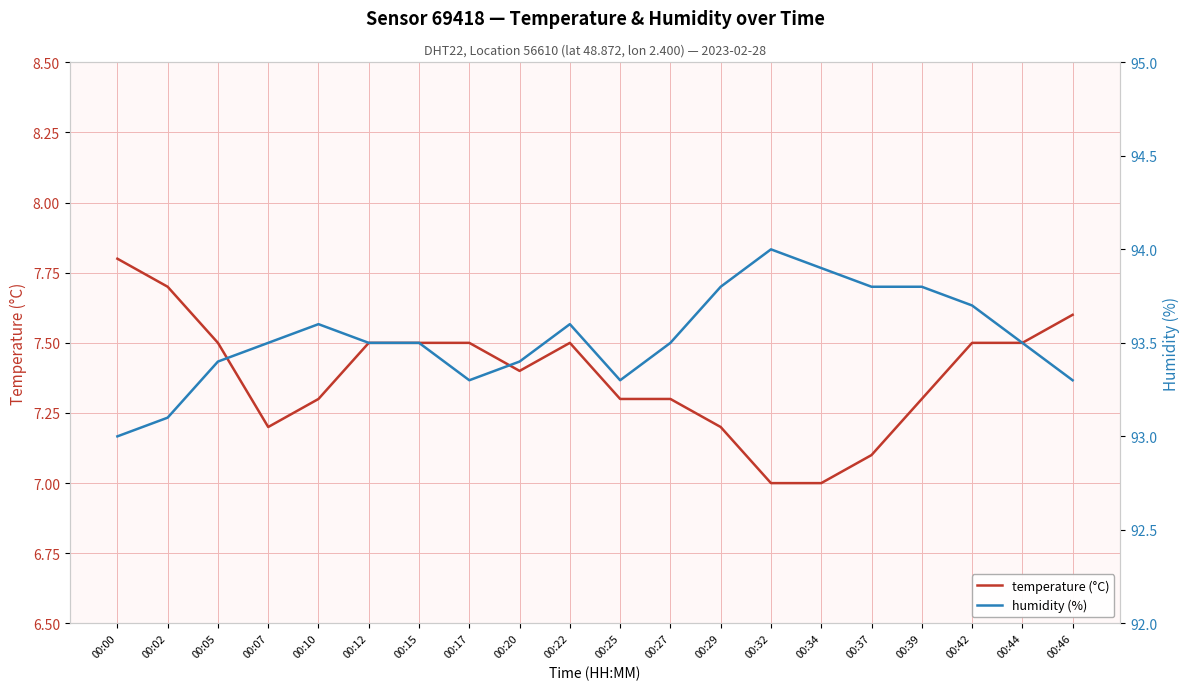

What is the sum of the temperature (°C) values at 00:00 and 00:42?

15.3